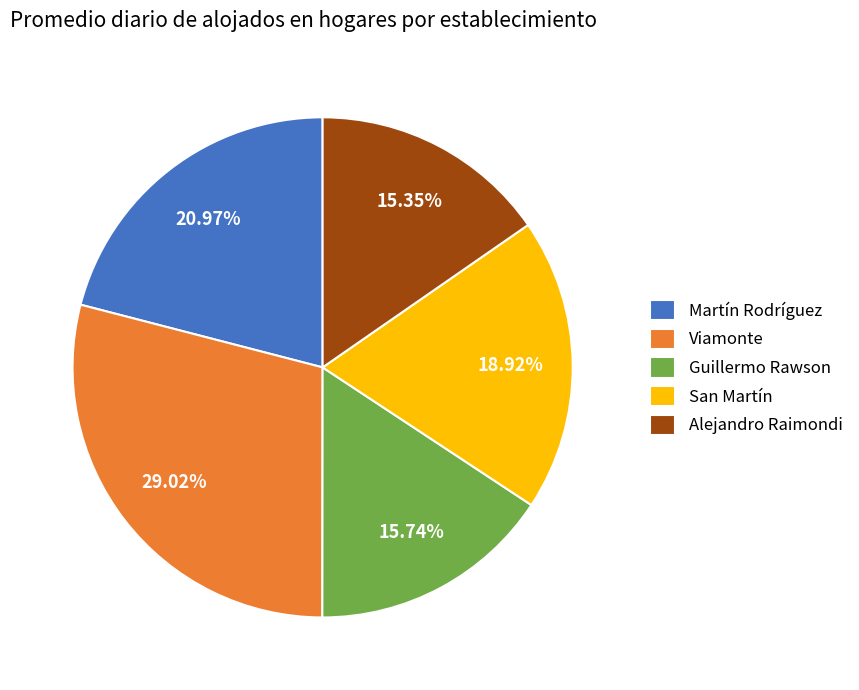

Is it true that Martín Rodríguez is 21% of the pie?

True